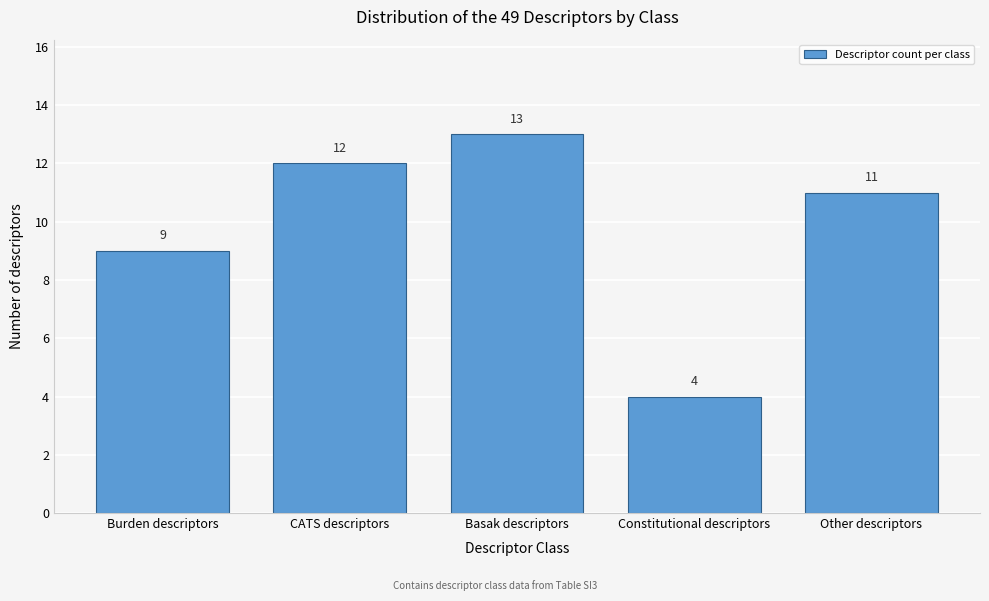

Reading right to left, extract all data points from this chart.

11	4	13	12	9